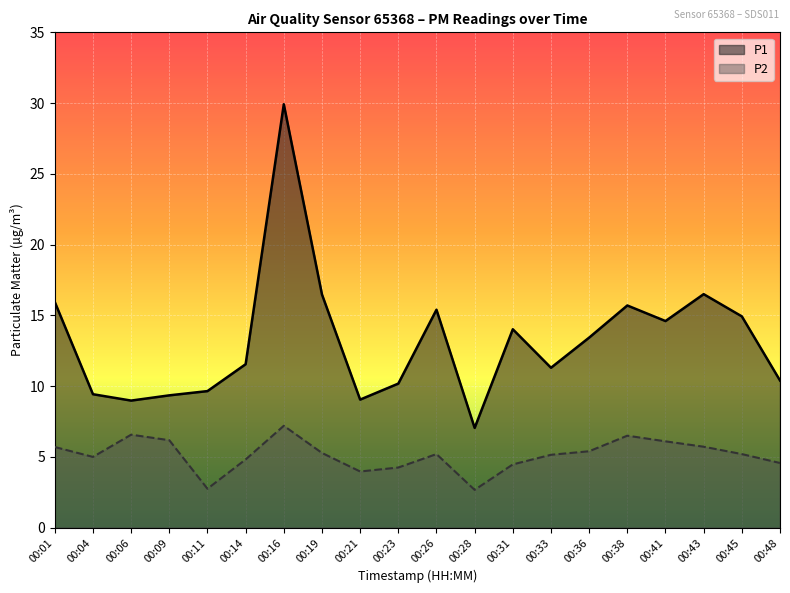

True or false: P1 has a value of 11.6 at 00:14.

True